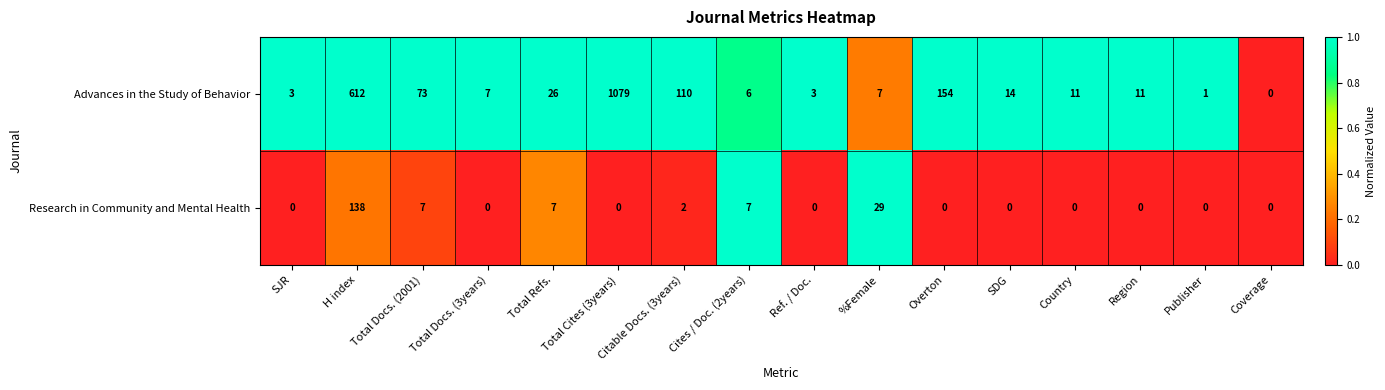

Which series has the largest total across all categories?

Advances in the Study of Behavior